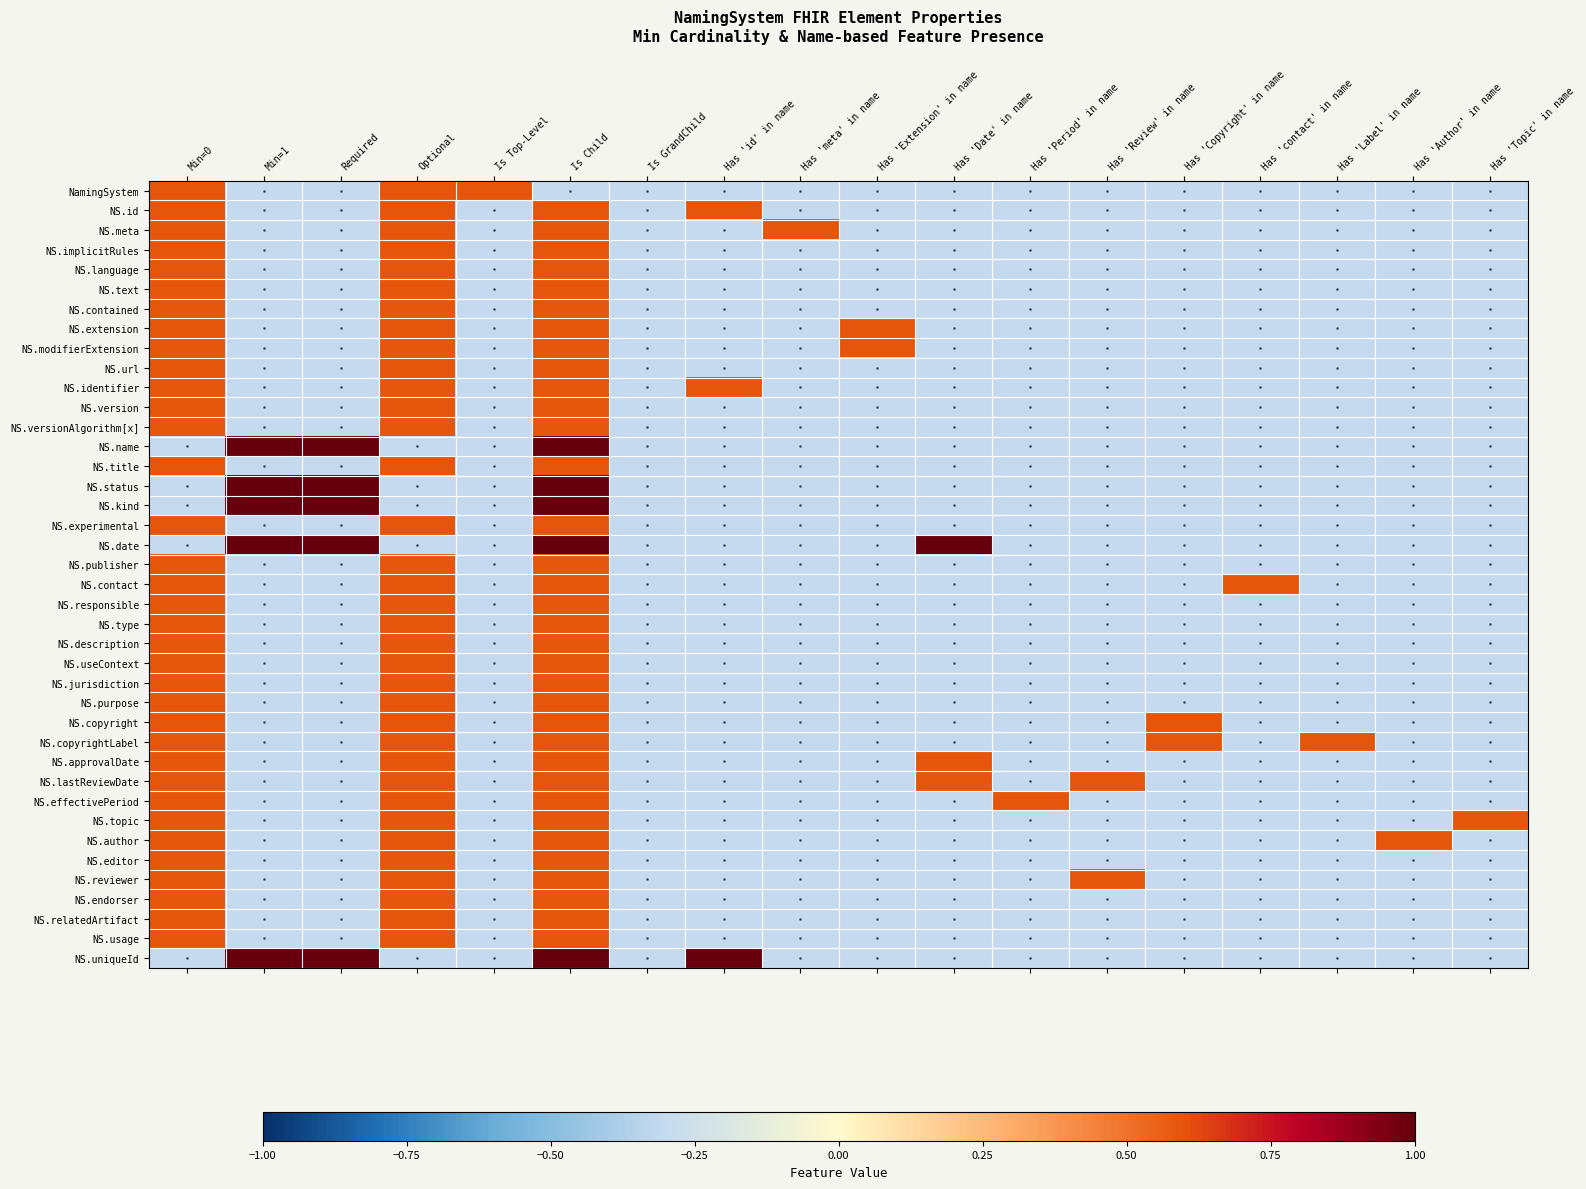

Reading left to right, transcribe all the data shown in this chart.

NamingSystem: Min=0=0.6	Min=1=-0.3	Required=-0.3	Optional=0.6	Is Top-Level=0.6	Is Child=-0.3	Is GrandChild=-0.3	Has 'id' in name=-0.3	Has 'meta' in name=-0.3	Has 'Extension' in name=-0.3	Has 'Date' in name=-0.3	Has 'Period' in name=-0.3	Has 'Review' in name=-0.3	Has 'Copyright' in name=-0.3	Has 'contact' in name=-0.3	Has 'Label' in name=-0.3	Has 'Author' in name=-0.3	Has 'Topic' in name=-0.3
NS.id: Min=0=0.6	Min=1=-0.3	Required=-0.3	Optional=0.6	Is Top-Level=-0.3	Is Child=0.6	Is GrandChild=-0.3	Has 'id' in name=0.6	Has 'meta' in name=-0.3	Has 'Extension' in name=-0.3	Has 'Date' in name=-0.3	Has 'Period' in name=-0.3	Has 'Review' in name=-0.3	Has 'Copyright' in name=-0.3	Has 'contact' in name=-0.3	Has 'Label' in name=-0.3	Has 'Author' in name=-0.3	Has 'Topic' in name=-0.3
NS.meta: Min=0=0.6	Min=1=-0.3	Required=-0.3	Optional=0.6	Is Top-Level=-0.3	Is Child=0.6	Is GrandChild=-0.3	Has 'id' in name=-0.3	Has 'meta' in name=0.6	Has 'Extension' in name=-0.3	Has 'Date' in name=-0.3	Has 'Period' in name=-0.3	Has 'Review' in name=-0.3	Has 'Copyright' in name=-0.3	Has 'contact' in name=-0.3	Has 'Label' in name=-0.3	Has 'Author' in name=-0.3	Has 'Topic' in name=-0.3
NS.implicitRules: Min=0=0.6	Min=1=-0.3	Required=-0.3	Optional=0.6	Is Top-Level=-0.3	Is Child=0.6	Is GrandChild=-0.3	Has 'id' in name=-0.3	Has 'meta' in name=-0.3	Has 'Extension' in name=-0.3	Has 'Date' in name=-0.3	Has 'Period' in name=-0.3	Has 'Review' in name=-0.3	Has 'Copyright' in name=-0.3	Has 'contact' in name=-0.3	Has 'Label' in name=-0.3	Has 'Author' in name=-0.3	Has 'Topic' in name=-0.3
NS.language: Min=0=0.6	Min=1=-0.3	Required=-0.3	Optional=0.6	Is Top-Level=-0.3	Is Child=0.6	Is GrandChild=-0.3	Has 'id' in name=-0.3	Has 'meta' in name=-0.3	Has 'Extension' in name=-0.3	Has 'Date' in name=-0.3	Has 'Period' in name=-0.3	Has 'Review' in name=-0.3	Has 'Copyright' in name=-0.3	Has 'contact' in name=-0.3	Has 'Label' in name=-0.3	Has 'Author' in name=-0.3	Has 'Topic' in name=-0.3
NS.text: Min=0=0.6	Min=1=-0.3	Required=-0.3	Optional=0.6	Is Top-Level=-0.3	Is Child=0.6	Is GrandChild=-0.3	Has 'id' in name=-0.3	Has 'meta' in name=-0.3	Has 'Extension' in name=-0.3	Has 'Date' in name=-0.3	Has 'Period' in name=-0.3	Has 'Review' in name=-0.3	Has 'Copyright' in name=-0.3	Has 'contact' in name=-0.3	Has 'Label' in name=-0.3	Has 'Author' in name=-0.3	Has 'Topic' in name=-0.3
NS.contained: Min=0=0.6	Min=1=-0.3	Required=-0.3	Optional=0.6	Is Top-Level=-0.3	Is Child=0.6	Is GrandChild=-0.3	Has 'id' in name=-0.3	Has 'meta' in name=-0.3	Has 'Extension' in name=-0.3	Has 'Date' in name=-0.3	Has 'Period' in name=-0.3	Has 'Review' in name=-0.3	Has 'Copyright' in name=-0.3	Has 'contact' in name=-0.3	Has 'Label' in name=-0.3	Has 'Author' in name=-0.3	Has 'Topic' in name=-0.3
NS.extension: Min=0=0.6	Min=1=-0.3	Required=-0.3	Optional=0.6	Is Top-Level=-0.3	Is Child=0.6	Is GrandChild=-0.3	Has 'id' in name=-0.3	Has 'meta' in name=-0.3	Has 'Extension' in name=0.6	Has 'Date' in name=-0.3	Has 'Period' in name=-0.3	Has 'Review' in name=-0.3	Has 'Copyright' in name=-0.3	Has 'contact' in name=-0.3	Has 'Label' in name=-0.3	Has 'Author' in name=-0.3	Has 'Topic' in name=-0.3
NS.modifierExtension: Min=0=0.6	Min=1=-0.3	Required=-0.3	Optional=0.6	Is Top-Level=-0.3	Is Child=0.6	Is GrandChild=-0.3	Has 'id' in name=-0.3	Has 'meta' in name=-0.3	Has 'Extension' in name=0.6	Has 'Date' in name=-0.3	Has 'Period' in name=-0.3	Has 'Review' in name=-0.3	Has 'Copyright' in name=-0.3	Has 'contact' in name=-0.3	Has 'Label' in name=-0.3	Has 'Author' in name=-0.3	Has 'Topic' in name=-0.3
NS.url: Min=0=0.6	Min=1=-0.3	Required=-0.3	Optional=0.6	Is Top-Level=-0.3	Is Child=0.6	Is GrandChild=-0.3	Has 'id' in name=-0.3	Has 'meta' in name=-0.3	Has 'Extension' in name=-0.3	Has 'Date' in name=-0.3	Has 'Period' in name=-0.3	Has 'Review' in name=-0.3	Has 'Copyright' in name=-0.3	Has 'contact' in name=-0.3	Has 'Label' in name=-0.3	Has 'Author' in name=-0.3	Has 'Topic' in name=-0.3
NS.identifier: Min=0=0.6	Min=1=-0.3	Required=-0.3	Optional=0.6	Is Top-Level=-0.3	Is Child=0.6	Is GrandChild=-0.3	Has 'id' in name=0.6	Has 'meta' in name=-0.3	Has 'Extension' in name=-0.3	Has 'Date' in name=-0.3	Has 'Period' in name=-0.3	Has 'Review' in name=-0.3	Has 'Copyright' in name=-0.3	Has 'contact' in name=-0.3	Has 'Label' in name=-0.3	Has 'Author' in name=-0.3	Has 'Topic' in name=-0.3
NS.version: Min=0=0.6	Min=1=-0.3	Required=-0.3	Optional=0.6	Is Top-Level=-0.3	Is Child=0.6	Is GrandChild=-0.3	Has 'id' in name=-0.3	Has 'meta' in name=-0.3	Has 'Extension' in name=-0.3	Has 'Date' in name=-0.3	Has 'Period' in name=-0.3	Has 'Review' in name=-0.3	Has 'Copyright' in name=-0.3	Has 'contact' in name=-0.3	Has 'Label' in name=-0.3	Has 'Author' in name=-0.3	Has 'Topic' in name=-0.3
NS.versionAlgorithm[x]: Min=0=0.6	Min=1=-0.3	Required=-0.3	Optional=0.6	Is Top-Level=-0.3	Is Child=0.6	Is GrandChild=-0.3	Has 'id' in name=-0.3	Has 'meta' in name=-0.3	Has 'Extension' in name=-0.3	Has 'Date' in name=-0.3	Has 'Period' in name=-0.3	Has 'Review' in name=-0.3	Has 'Copyright' in name=-0.3	Has 'contact' in name=-0.3	Has 'Label' in name=-0.3	Has 'Author' in name=-0.3	Has 'Topic' in name=-0.3
NS.name: Min=0=-0.3	Min=1=1.0	Required=1.0	Optional=-0.3	Is Top-Level=-0.3	Is Child=1.0	Is GrandChild=-0.3	Has 'id' in name=-0.3	Has 'meta' in name=-0.3	Has 'Extension' in name=-0.3	Has 'Date' in name=-0.3	Has 'Period' in name=-0.3	Has 'Review' in name=-0.3	Has 'Copyright' in name=-0.3	Has 'contact' in name=-0.3	Has 'Label' in name=-0.3	Has 'Author' in name=-0.3	Has 'Topic' in name=-0.3
NS.title: Min=0=0.6	Min=1=-0.3	Required=-0.3	Optional=0.6	Is Top-Level=-0.3	Is Child=0.6	Is GrandChild=-0.3	Has 'id' in name=-0.3	Has 'meta' in name=-0.3	Has 'Extension' in name=-0.3	Has 'Date' in name=-0.3	Has 'Period' in name=-0.3	Has 'Review' in name=-0.3	Has 'Copyright' in name=-0.3	Has 'contact' in name=-0.3	Has 'Label' in name=-0.3	Has 'Author' in name=-0.3	Has 'Topic' in name=-0.3
NS.status: Min=0=-0.3	Min=1=1.0	Required=1.0	Optional=-0.3	Is Top-Level=-0.3	Is Child=1.0	Is GrandChild=-0.3	Has 'id' in name=-0.3	Has 'meta' in name=-0.3	Has 'Extension' in name=-0.3	Has 'Date' in name=-0.3	Has 'Period' in name=-0.3	Has 'Review' in name=-0.3	Has 'Copyright' in name=-0.3	Has 'contact' in name=-0.3	Has 'Label' in name=-0.3	Has 'Author' in name=-0.3	Has 'Topic' in name=-0.3
NS.kind: Min=0=-0.3	Min=1=1.0	Required=1.0	Optional=-0.3	Is Top-Level=-0.3	Is Child=1.0	Is GrandChild=-0.3	Has 'id' in name=-0.3	Has 'meta' in name=-0.3	Has 'Extension' in name=-0.3	Has 'Date' in name=-0.3	Has 'Period' in name=-0.3	Has 'Review' in name=-0.3	Has 'Copyright' in name=-0.3	Has 'contact' in name=-0.3	Has 'Label' in name=-0.3	Has 'Author' in name=-0.3	Has 'Topic' in name=-0.3
NS.experimental: Min=0=0.6	Min=1=-0.3	Required=-0.3	Optional=0.6	Is Top-Level=-0.3	Is Child=0.6	Is GrandChild=-0.3	Has 'id' in name=-0.3	Has 'meta' in name=-0.3	Has 'Extension' in name=-0.3	Has 'Date' in name=-0.3	Has 'Period' in name=-0.3	Has 'Review' in name=-0.3	Has 'Copyright' in name=-0.3	Has 'contact' in name=-0.3	Has 'Label' in name=-0.3	Has 'Author' in name=-0.3	Has 'Topic' in name=-0.3
NS.date: Min=0=-0.3	Min=1=1.0	Required=1.0	Optional=-0.3	Is Top-Level=-0.3	Is Child=1.0	Is GrandChild=-0.3	Has 'id' in name=-0.3	Has 'meta' in name=-0.3	Has 'Extension' in name=-0.3	Has 'Date' in name=1.0	Has 'Period' in name=-0.3	Has 'Review' in name=-0.3	Has 'Copyright' in name=-0.3	Has 'contact' in name=-0.3	Has 'Label' in name=-0.3	Has 'Author' in name=-0.3	Has 'Topic' in name=-0.3
NS.publisher: Min=0=0.6	Min=1=-0.3	Required=-0.3	Optional=0.6	Is Top-Level=-0.3	Is Child=0.6	Is GrandChild=-0.3	Has 'id' in name=-0.3	Has 'meta' in name=-0.3	Has 'Extension' in name=-0.3	Has 'Date' in name=-0.3	Has 'Period' in name=-0.3	Has 'Review' in name=-0.3	Has 'Copyright' in name=-0.3	Has 'contact' in name=-0.3	Has 'Label' in name=-0.3	Has 'Author' in name=-0.3	Has 'Topic' in name=-0.3
NS.contact: Min=0=0.6	Min=1=-0.3	Required=-0.3	Optional=0.6	Is Top-Level=-0.3	Is Child=0.6	Is GrandChild=-0.3	Has 'id' in name=-0.3	Has 'meta' in name=-0.3	Has 'Extension' in name=-0.3	Has 'Date' in name=-0.3	Has 'Period' in name=-0.3	Has 'Review' in name=-0.3	Has 'Copyright' in name=-0.3	Has 'contact' in name=0.6	Has 'Label' in name=-0.3	Has 'Author' in name=-0.3	Has 'Topic' in name=-0.3
NS.responsible: Min=0=0.6	Min=1=-0.3	Required=-0.3	Optional=0.6	Is Top-Level=-0.3	Is Child=0.6	Is GrandChild=-0.3	Has 'id' in name=-0.3	Has 'meta' in name=-0.3	Has 'Extension' in name=-0.3	Has 'Date' in name=-0.3	Has 'Period' in name=-0.3	Has 'Review' in name=-0.3	Has 'Copyright' in name=-0.3	Has 'contact' in name=-0.3	Has 'Label' in name=-0.3	Has 'Author' in name=-0.3	Has 'Topic' in name=-0.3
NS.type: Min=0=0.6	Min=1=-0.3	Required=-0.3	Optional=0.6	Is Top-Level=-0.3	Is Child=0.6	Is GrandChild=-0.3	Has 'id' in name=-0.3	Has 'meta' in name=-0.3	Has 'Extension' in name=-0.3	Has 'Date' in name=-0.3	Has 'Period' in name=-0.3	Has 'Review' in name=-0.3	Has 'Copyright' in name=-0.3	Has 'contact' in name=-0.3	Has 'Label' in name=-0.3	Has 'Author' in name=-0.3	Has 'Topic' in name=-0.3
NS.description: Min=0=0.6	Min=1=-0.3	Required=-0.3	Optional=0.6	Is Top-Level=-0.3	Is Child=0.6	Is GrandChild=-0.3	Has 'id' in name=-0.3	Has 'meta' in name=-0.3	Has 'Extension' in name=-0.3	Has 'Date' in name=-0.3	Has 'Period' in name=-0.3	Has 'Review' in name=-0.3	Has 'Copyright' in name=-0.3	Has 'contact' in name=-0.3	Has 'Label' in name=-0.3	Has 'Author' in name=-0.3	Has 'Topic' in name=-0.3
NS.useContext: Min=0=0.6	Min=1=-0.3	Required=-0.3	Optional=0.6	Is Top-Level=-0.3	Is Child=0.6	Is GrandChild=-0.3	Has 'id' in name=-0.3	Has 'meta' in name=-0.3	Has 'Extension' in name=-0.3	Has 'Date' in name=-0.3	Has 'Period' in name=-0.3	Has 'Review' in name=-0.3	Has 'Copyright' in name=-0.3	Has 'contact' in name=-0.3	Has 'Label' in name=-0.3	Has 'Author' in name=-0.3	Has 'Topic' in name=-0.3
NS.jurisdiction: Min=0=0.6	Min=1=-0.3	Required=-0.3	Optional=0.6	Is Top-Level=-0.3	Is Child=0.6	Is GrandChild=-0.3	Has 'id' in name=-0.3	Has 'meta' in name=-0.3	Has 'Extension' in name=-0.3	Has 'Date' in name=-0.3	Has 'Period' in name=-0.3	Has 'Review' in name=-0.3	Has 'Copyright' in name=-0.3	Has 'contact' in name=-0.3	Has 'Label' in name=-0.3	Has 'Author' in name=-0.3	Has 'Topic' in name=-0.3
NS.purpose: Min=0=0.6	Min=1=-0.3	Required=-0.3	Optional=0.6	Is Top-Level=-0.3	Is Child=0.6	Is GrandChild=-0.3	Has 'id' in name=-0.3	Has 'meta' in name=-0.3	Has 'Extension' in name=-0.3	Has 'Date' in name=-0.3	Has 'Period' in name=-0.3	Has 'Review' in name=-0.3	Has 'Copyright' in name=-0.3	Has 'contact' in name=-0.3	Has 'Label' in name=-0.3	Has 'Author' in name=-0.3	Has 'Topic' in name=-0.3
NS.copyright: Min=0=0.6	Min=1=-0.3	Required=-0.3	Optional=0.6	Is Top-Level=-0.3	Is Child=0.6	Is GrandChild=-0.3	Has 'id' in name=-0.3	Has 'meta' in name=-0.3	Has 'Extension' in name=-0.3	Has 'Date' in name=-0.3	Has 'Period' in name=-0.3	Has 'Review' in name=-0.3	Has 'Copyright' in name=0.6	Has 'contact' in name=-0.3	Has 'Label' in name=-0.3	Has 'Author' in name=-0.3	Has 'Topic' in name=-0.3
NS.copyrightLabel: Min=0=0.6	Min=1=-0.3	Required=-0.3	Optional=0.6	Is Top-Level=-0.3	Is Child=0.6	Is GrandChild=-0.3	Has 'id' in name=-0.3	Has 'meta' in name=-0.3	Has 'Extension' in name=-0.3	Has 'Date' in name=-0.3	Has 'Period' in name=-0.3	Has 'Review' in name=-0.3	Has 'Copyright' in name=0.6	Has 'contact' in name=-0.3	Has 'Label' in name=0.6	Has 'Author' in name=-0.3	Has 'Topic' in name=-0.3
NS.approvalDate: Min=0=0.6	Min=1=-0.3	Required=-0.3	Optional=0.6	Is Top-Level=-0.3	Is Child=0.6	Is GrandChild=-0.3	Has 'id' in name=-0.3	Has 'meta' in name=-0.3	Has 'Extension' in name=-0.3	Has 'Date' in name=0.6	Has 'Period' in name=-0.3	Has 'Review' in name=-0.3	Has 'Copyright' in name=-0.3	Has 'contact' in name=-0.3	Has 'Label' in name=-0.3	Has 'Author' in name=-0.3	Has 'Topic' in name=-0.3
NS.lastReviewDate: Min=0=0.6	Min=1=-0.3	Required=-0.3	Optional=0.6	Is Top-Level=-0.3	Is Child=0.6	Is GrandChild=-0.3	Has 'id' in name=-0.3	Has 'meta' in name=-0.3	Has 'Extension' in name=-0.3	Has 'Date' in name=0.6	Has 'Period' in name=-0.3	Has 'Review' in name=0.6	Has 'Copyright' in name=-0.3	Has 'contact' in name=-0.3	Has 'Label' in name=-0.3	Has 'Author' in name=-0.3	Has 'Topic' in name=-0.3
NS.effectivePeriod: Min=0=0.6	Min=1=-0.3	Required=-0.3	Optional=0.6	Is Top-Level=-0.3	Is Child=0.6	Is GrandChild=-0.3	Has 'id' in name=-0.3	Has 'meta' in name=-0.3	Has 'Extension' in name=-0.3	Has 'Date' in name=-0.3	Has 'Period' in name=0.6	Has 'Review' in name=-0.3	Has 'Copyright' in name=-0.3	Has 'contact' in name=-0.3	Has 'Label' in name=-0.3	Has 'Author' in name=-0.3	Has 'Topic' in name=-0.3
NS.topic: Min=0=0.6	Min=1=-0.3	Required=-0.3	Optional=0.6	Is Top-Level=-0.3	Is Child=0.6	Is GrandChild=-0.3	Has 'id' in name=-0.3	Has 'meta' in name=-0.3	Has 'Extension' in name=-0.3	Has 'Date' in name=-0.3	Has 'Period' in name=-0.3	Has 'Review' in name=-0.3	Has 'Copyright' in name=-0.3	Has 'contact' in name=-0.3	Has 'Label' in name=-0.3	Has 'Author' in name=-0.3	Has 'Topic' in name=0.6
NS.author: Min=0=0.6	Min=1=-0.3	Required=-0.3	Optional=0.6	Is Top-Level=-0.3	Is Child=0.6	Is GrandChild=-0.3	Has 'id' in name=-0.3	Has 'meta' in name=-0.3	Has 'Extension' in name=-0.3	Has 'Date' in name=-0.3	Has 'Period' in name=-0.3	Has 'Review' in name=-0.3	Has 'Copyright' in name=-0.3	Has 'contact' in name=-0.3	Has 'Label' in name=-0.3	Has 'Author' in name=0.6	Has 'Topic' in name=-0.3
NS.editor: Min=0=0.6	Min=1=-0.3	Required=-0.3	Optional=0.6	Is Top-Level=-0.3	Is Child=0.6	Is GrandChild=-0.3	Has 'id' in name=-0.3	Has 'meta' in name=-0.3	Has 'Extension' in name=-0.3	Has 'Date' in name=-0.3	Has 'Period' in name=-0.3	Has 'Review' in name=-0.3	Has 'Copyright' in name=-0.3	Has 'contact' in name=-0.3	Has 'Label' in name=-0.3	Has 'Author' in name=-0.3	Has 'Topic' in name=-0.3
NS.reviewer: Min=0=0.6	Min=1=-0.3	Required=-0.3	Optional=0.6	Is Top-Level=-0.3	Is Child=0.6	Is GrandChild=-0.3	Has 'id' in name=-0.3	Has 'meta' in name=-0.3	Has 'Extension' in name=-0.3	Has 'Date' in name=-0.3	Has 'Period' in name=-0.3	Has 'Review' in name=0.6	Has 'Copyright' in name=-0.3	Has 'contact' in name=-0.3	Has 'Label' in name=-0.3	Has 'Author' in name=-0.3	Has 'Topic' in name=-0.3
NS.endorser: Min=0=0.6	Min=1=-0.3	Required=-0.3	Optional=0.6	Is Top-Level=-0.3	Is Child=0.6	Is GrandChild=-0.3	Has 'id' in name=-0.3	Has 'meta' in name=-0.3	Has 'Extension' in name=-0.3	Has 'Date' in name=-0.3	Has 'Period' in name=-0.3	Has 'Review' in name=-0.3	Has 'Copyright' in name=-0.3	Has 'contact' in name=-0.3	Has 'Label' in name=-0.3	Has 'Author' in name=-0.3	Has 'Topic' in name=-0.3
NS.relatedArtifact: Min=0=0.6	Min=1=-0.3	Required=-0.3	Optional=0.6	Is Top-Level=-0.3	Is Child=0.6	Is GrandChild=-0.3	Has 'id' in name=-0.3	Has 'meta' in name=-0.3	Has 'Extension' in name=-0.3	Has 'Date' in name=-0.3	Has 'Period' in name=-0.3	Has 'Review' in name=-0.3	Has 'Copyright' in name=-0.3	Has 'contact' in name=-0.3	Has 'Label' in name=-0.3	Has 'Author' in name=-0.3	Has 'Topic' in name=-0.3
NS.usage: Min=0=0.6	Min=1=-0.3	Required=-0.3	Optional=0.6	Is Top-Level=-0.3	Is Child=0.6	Is GrandChild=-0.3	Has 'id' in name=-0.3	Has 'meta' in name=-0.3	Has 'Extension' in name=-0.3	Has 'Date' in name=-0.3	Has 'Period' in name=-0.3	Has 'Review' in name=-0.3	Has 'Copyright' in name=-0.3	Has 'contact' in name=-0.3	Has 'Label' in name=-0.3	Has 'Author' in name=-0.3	Has 'Topic' in name=-0.3
NS.uniqueId: Min=0=-0.3	Min=1=1.0	Required=1.0	Optional=-0.3	Is Top-Level=-0.3	Is Child=1.0	Is GrandChild=-0.3	Has 'id' in name=1.0	Has 'meta' in name=-0.3	Has 'Extension' in name=-0.3	Has 'Date' in name=-0.3	Has 'Period' in name=-0.3	Has 'Review' in name=-0.3	Has 'Copyright' in name=-0.3	Has 'contact' in name=-0.3	Has 'Label' in name=-0.3	Has 'Author' in name=-0.3	Has 'Topic' in name=-0.3